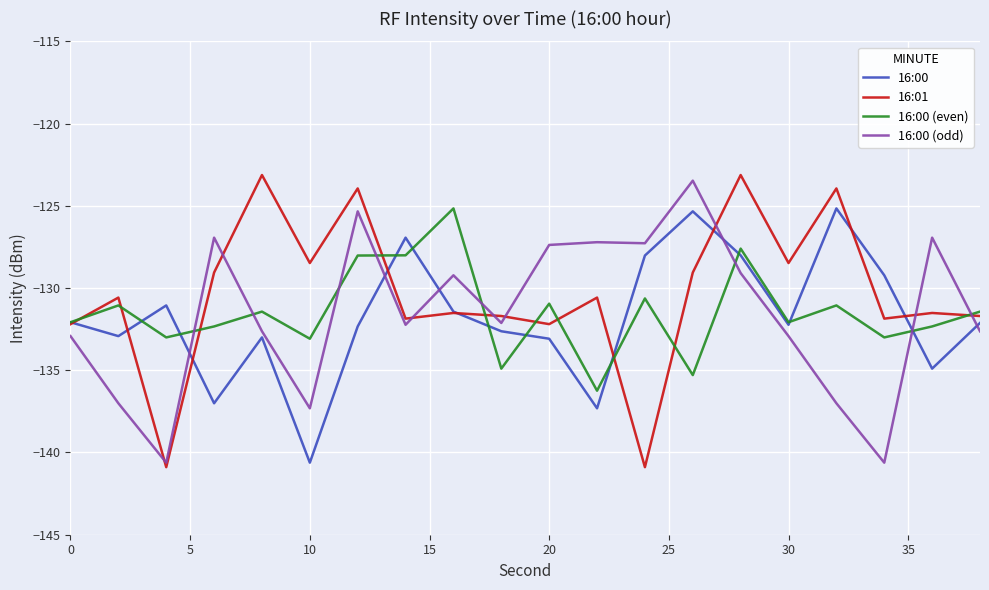

What is the maximum value for 16:00 (odd)?

-123.5